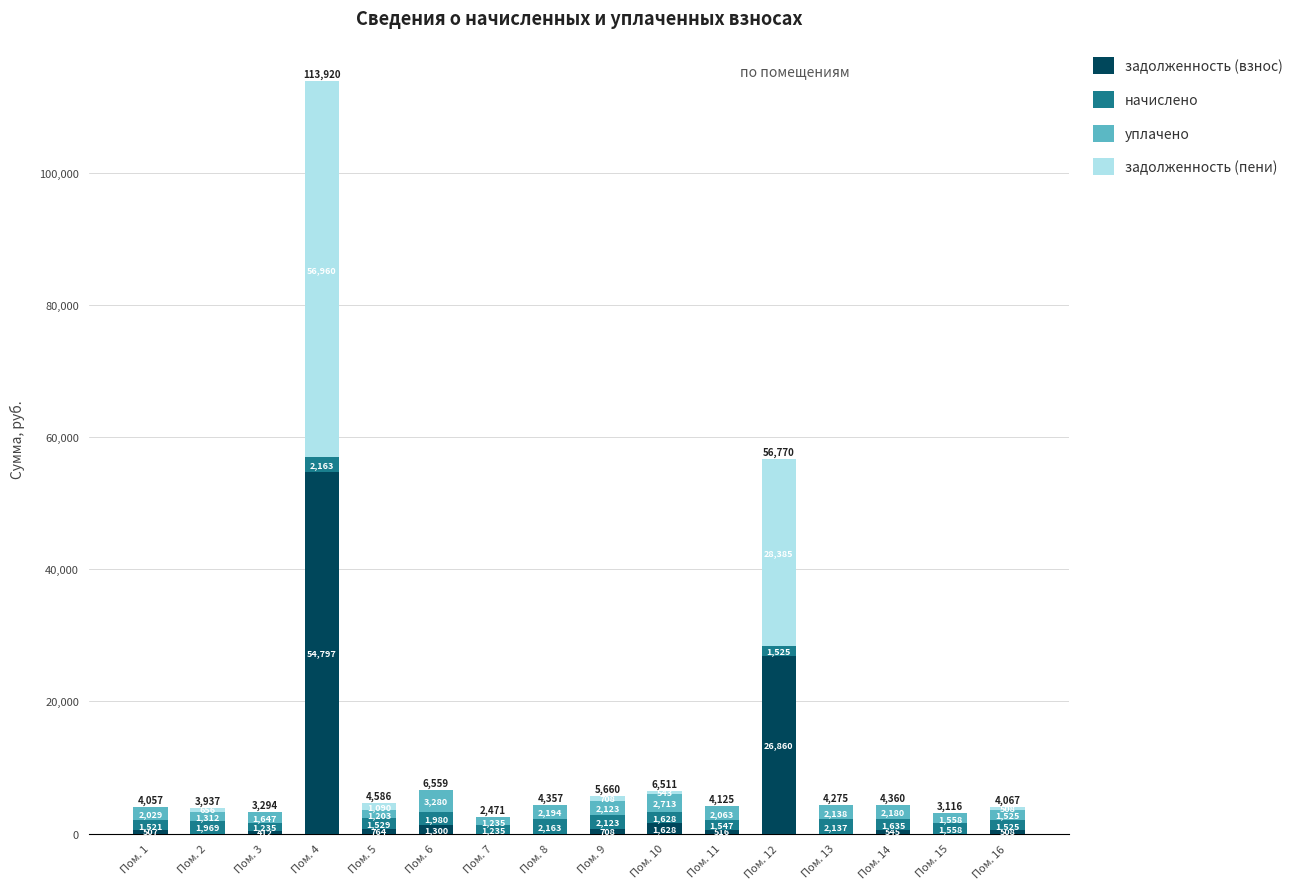

At which category is the sum across all series the highest?

Пом. 4